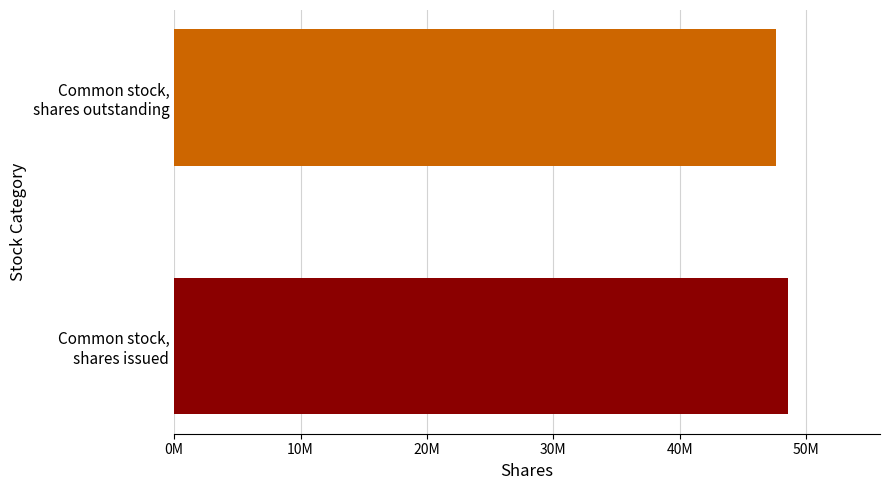

What is the sum of all values?

96198048